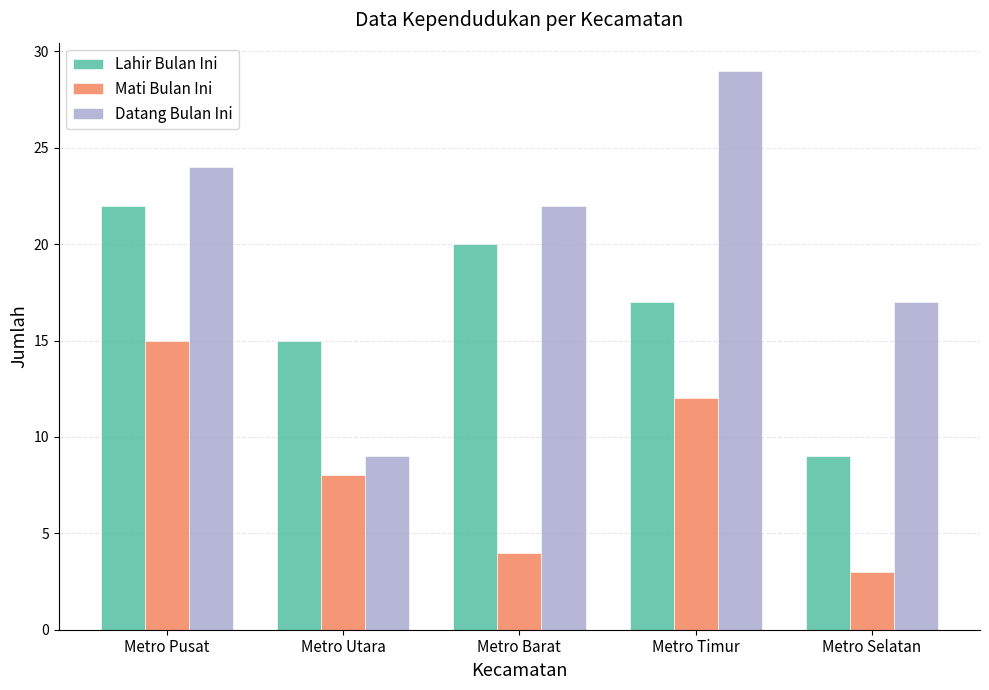

List the labels in order of Mati Bulan Ini value, largest first.

Metro Pusat, Metro Timur, Metro Utara, Metro Barat, Metro Selatan